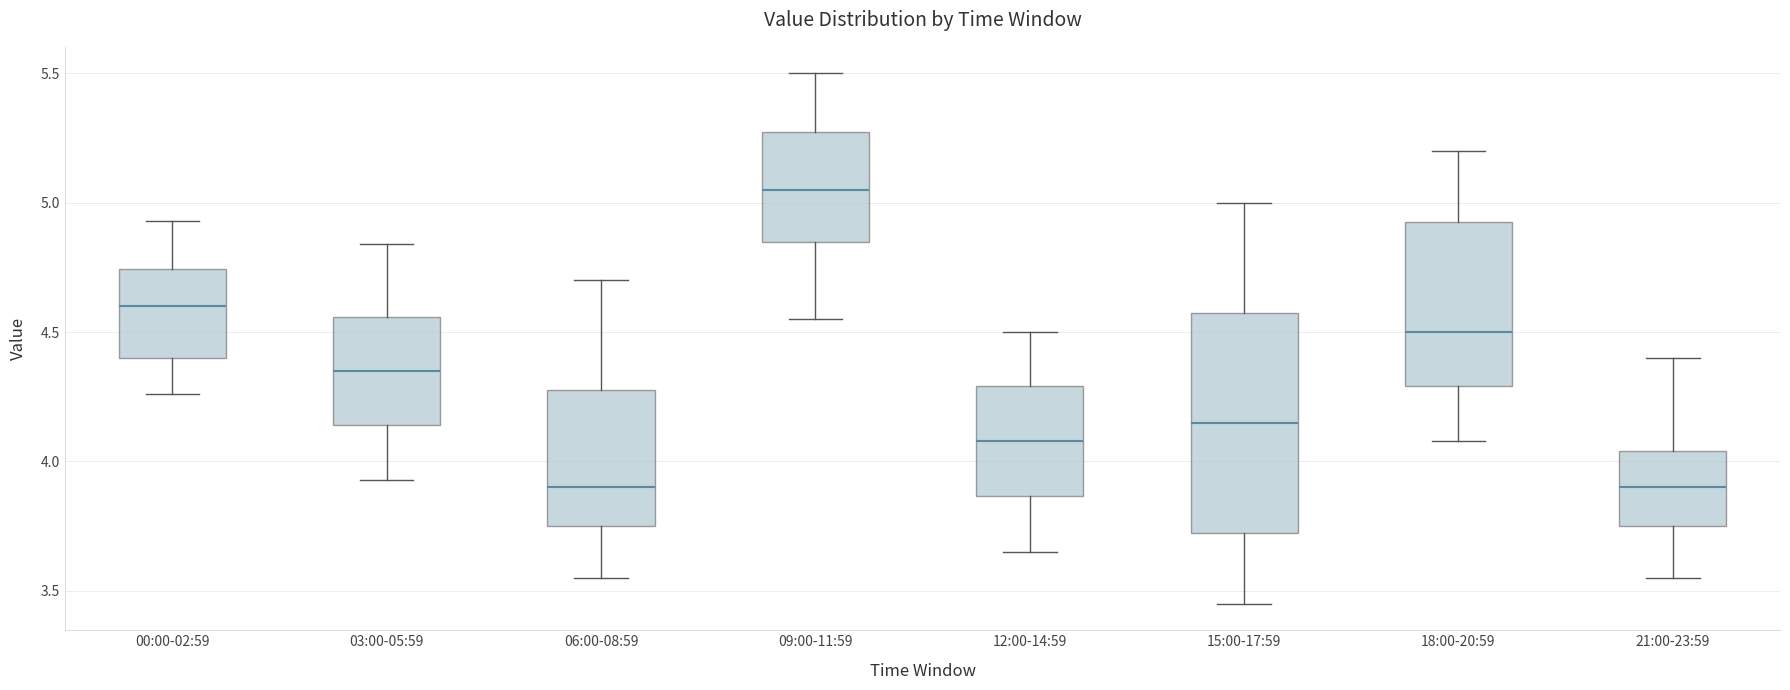

Reading left to right, read every box against the y-axis: the position of its median line, the range the box covers, and the ends of its whiskers. The values are not printed on the chart, so give them approximately, as read against the axis.

00:00-02:59: median 4.60, box 4.40 to 4.75, whiskers 4.25 to 4.95
03:00-05:59: median 4.35, box 4.15 to 4.55, whiskers 3.95 to 4.85
06:00-08:59: median 3.90, box 3.75 to 4.30, whiskers 3.55 to 4.70
09:00-11:59: median 5.05, box 4.85 to 5.30, whiskers 4.55 to 5.50
12:00-14:59: median 4.10, box 3.85 to 4.30, whiskers 3.65 to 4.50
15:00-17:59: median 4.15, box 3.75 to 4.60, whiskers 3.45 to 5.00
18:00-20:59: median 4.50, box 4.30 to 4.95, whiskers 4.10 to 5.20
21:00-23:59: median 3.90, box 3.75 to 4.05, whiskers 3.55 to 4.40